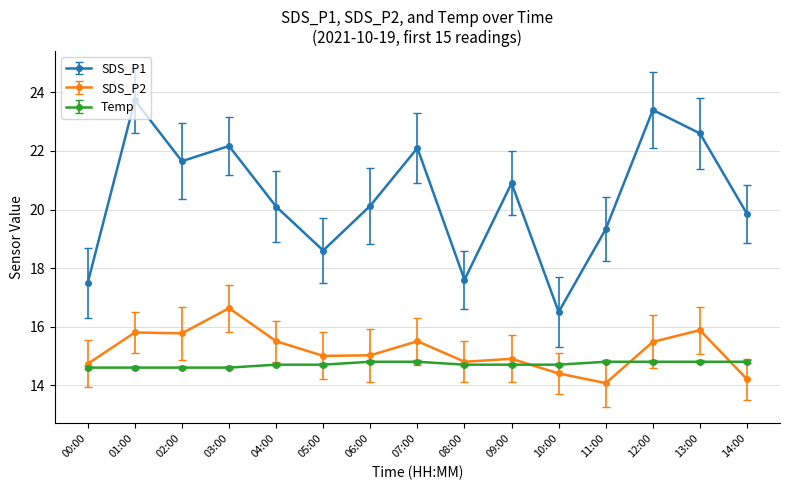

How many lines are shown in the chart?

3